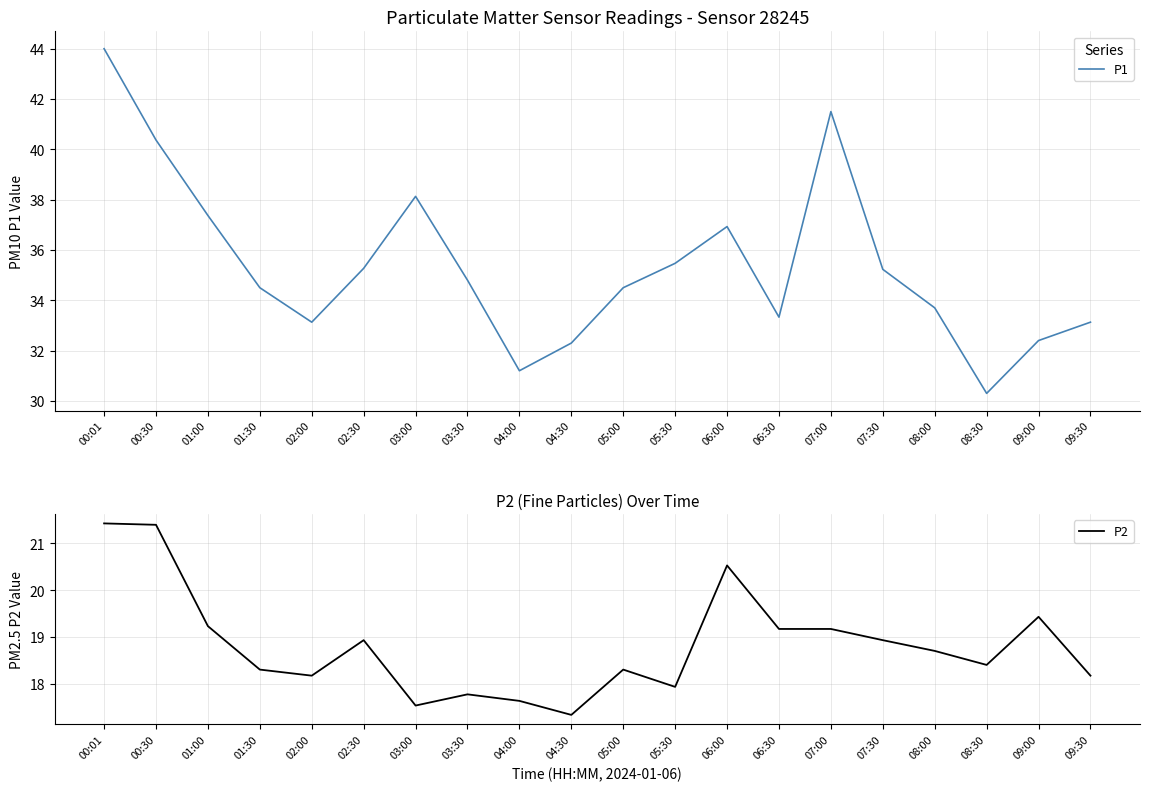

What position from the left is 09:00?

19